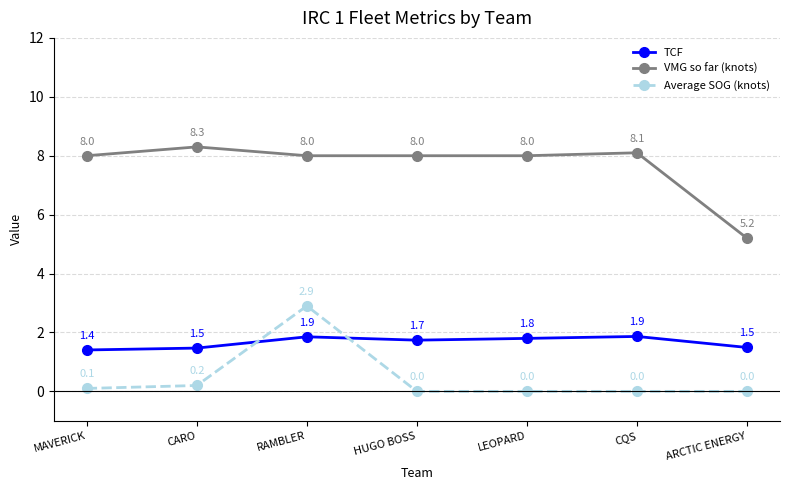

Does the chart display data point markers on the line(s)?

Yes